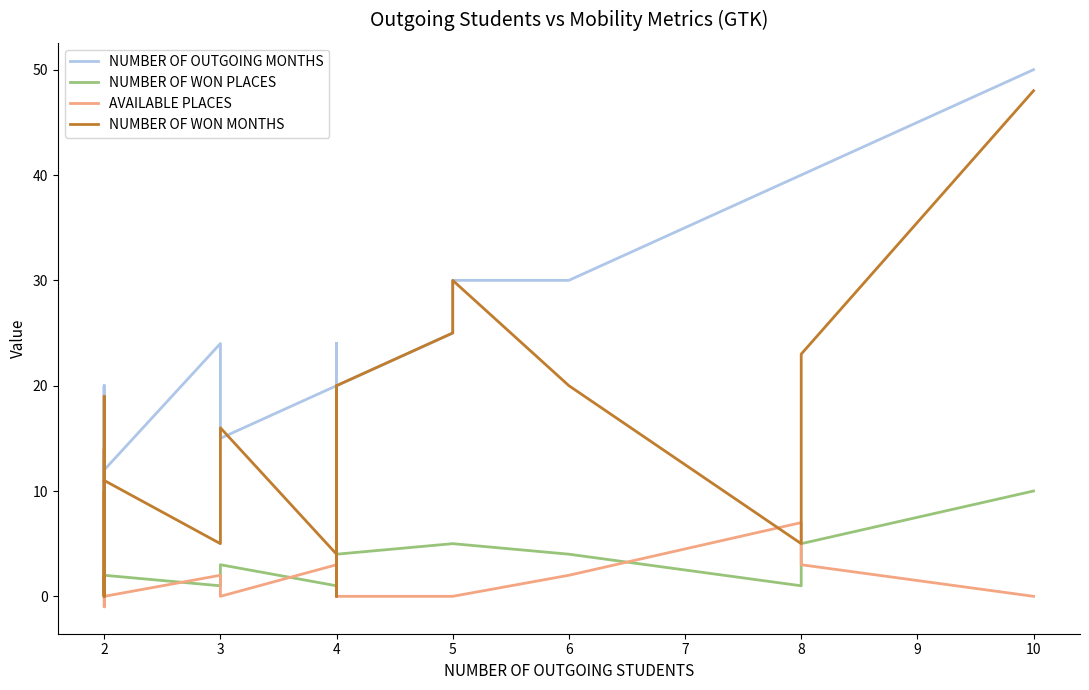

Rank the series at 5 from highest to lowest value.

NUMBER OF OUTGOING MONTHS, NUMBER OF WON MONTHS, NUMBER OF WON PLACES, AVAILABLE PLACES